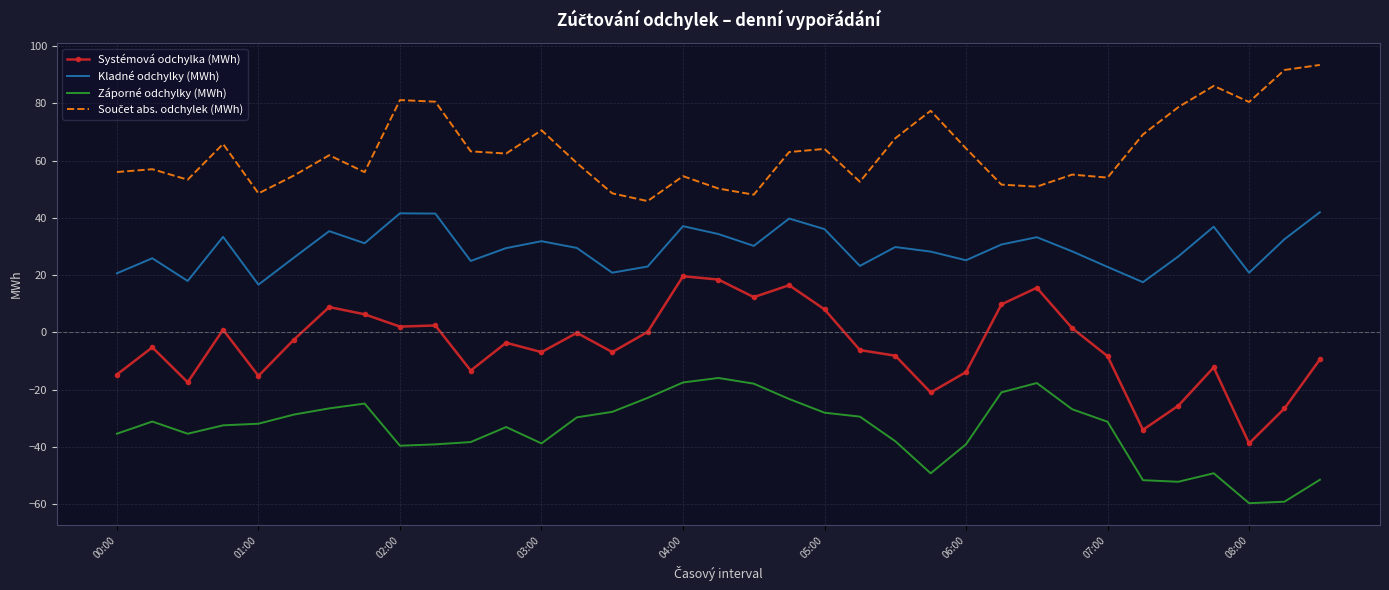

True or false: Kladné odchylky (MWh) and Záporné odchylky (MWh) cross at least once.

False